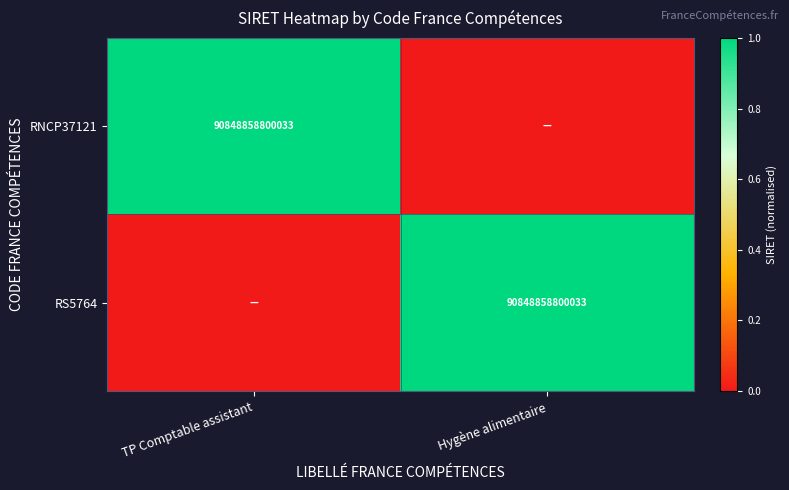

Between TP Comptable assistant and Hygène alimentaire, which is larger?

TP Comptable assistant